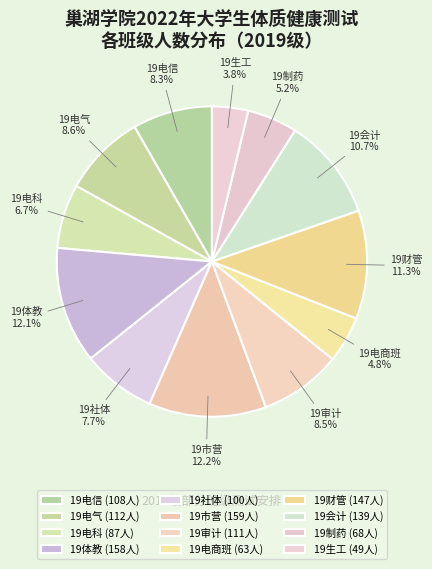

Does 19电气 account for over 50% of the chart?

No